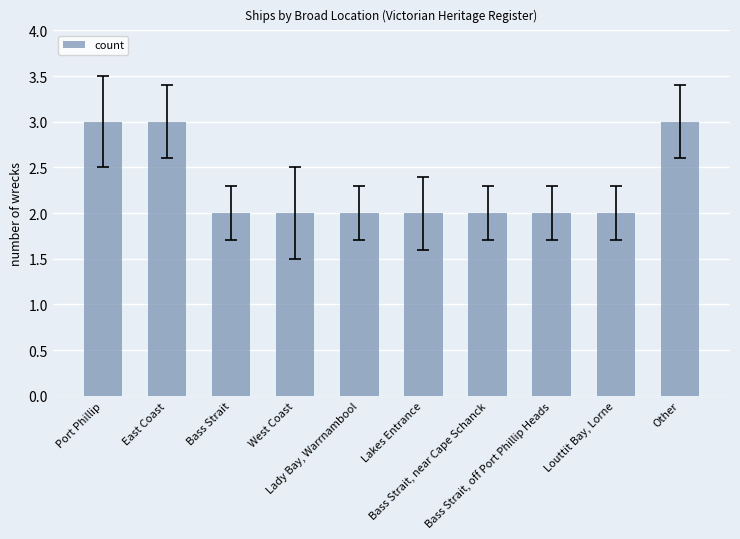

What is the greatest value displayed?

3